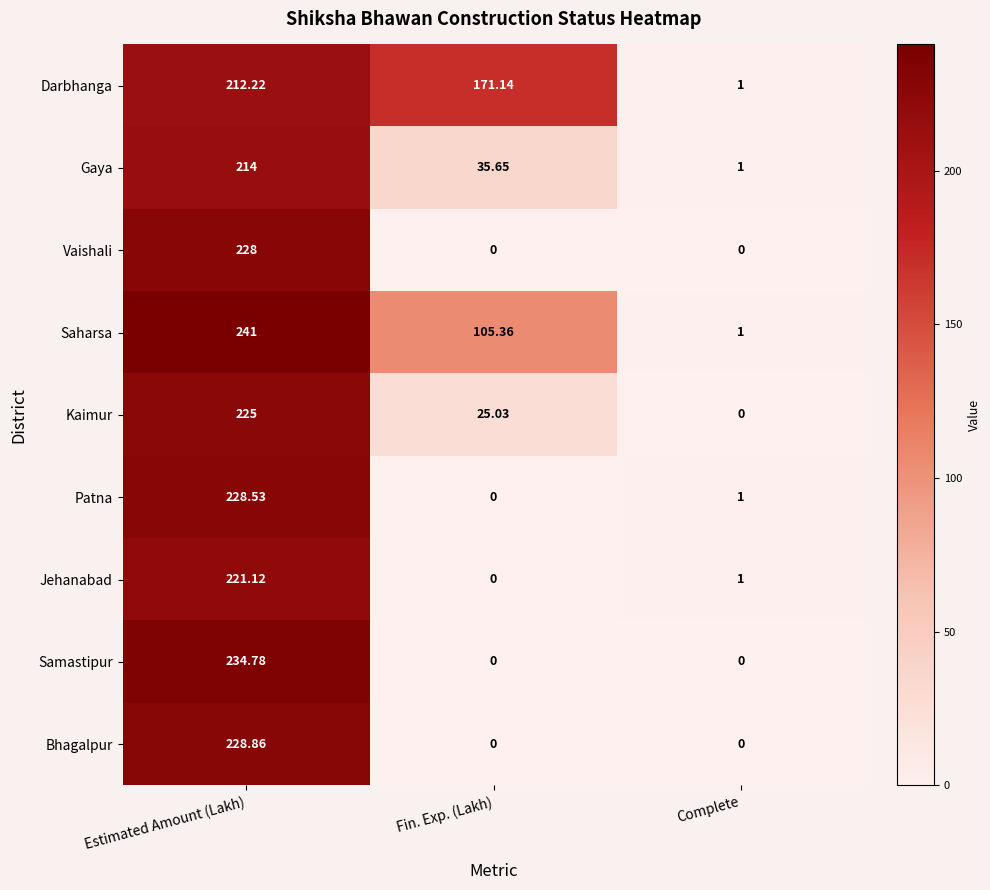

Rank the series by their maximum value, from highest to lowest.

Saharsa, Samastipur, Bhagalpur, Patna, Vaishali, Kaimur, Jehanabad, Gaya, Darbhanga